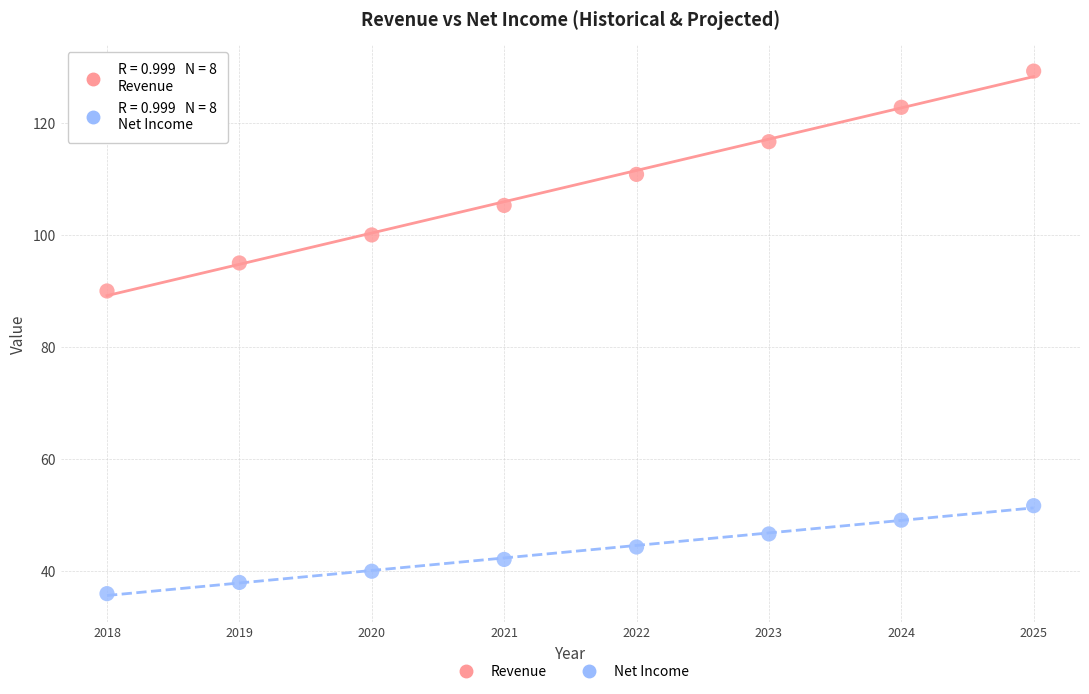

Which series contains the lowest Y value?

Net Income